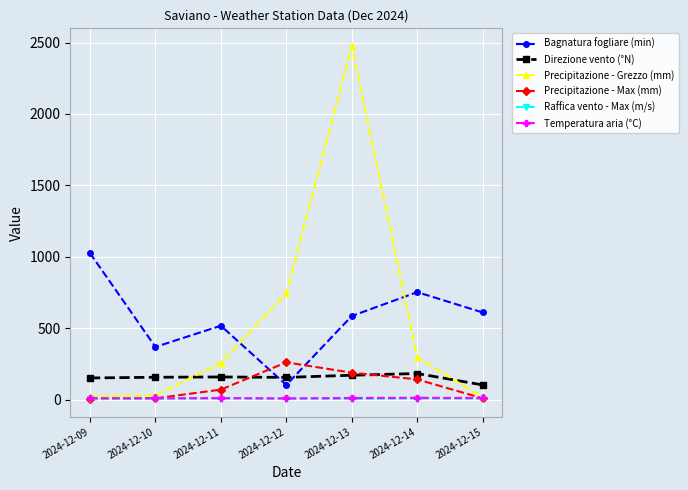

At which category does the chart reach its peak across all series?

2024-12-13